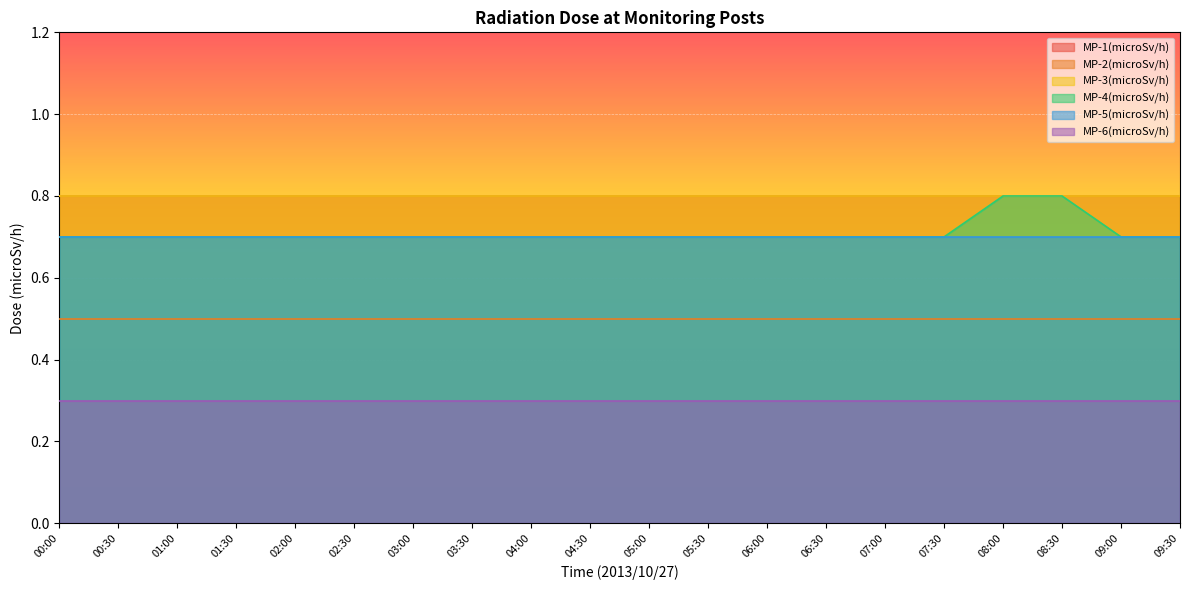

True or false: MP-2(microSv/h) and MP-6(microSv/h) intersect in this chart.

False